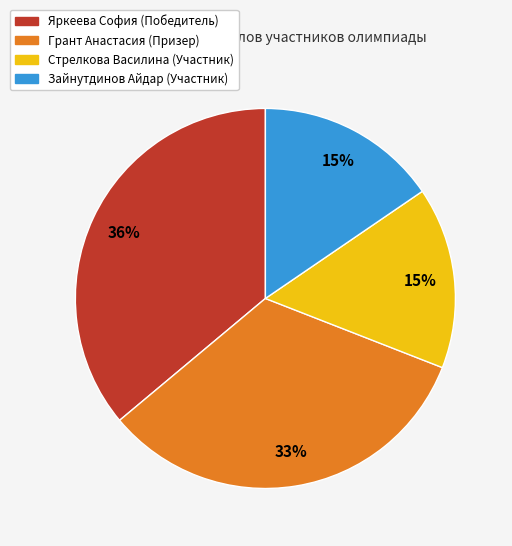

True or false: Зайнутдинов Айдар (Участник) accounts for 15% of the total.

True